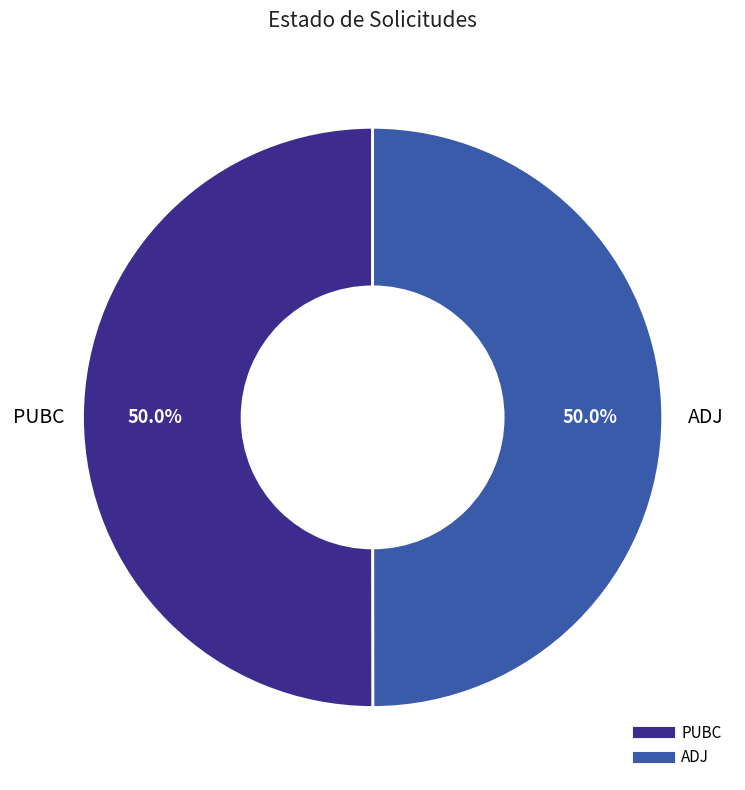

To the nearest percent, what is the combined percentage of PUBC and ADJ?

100%